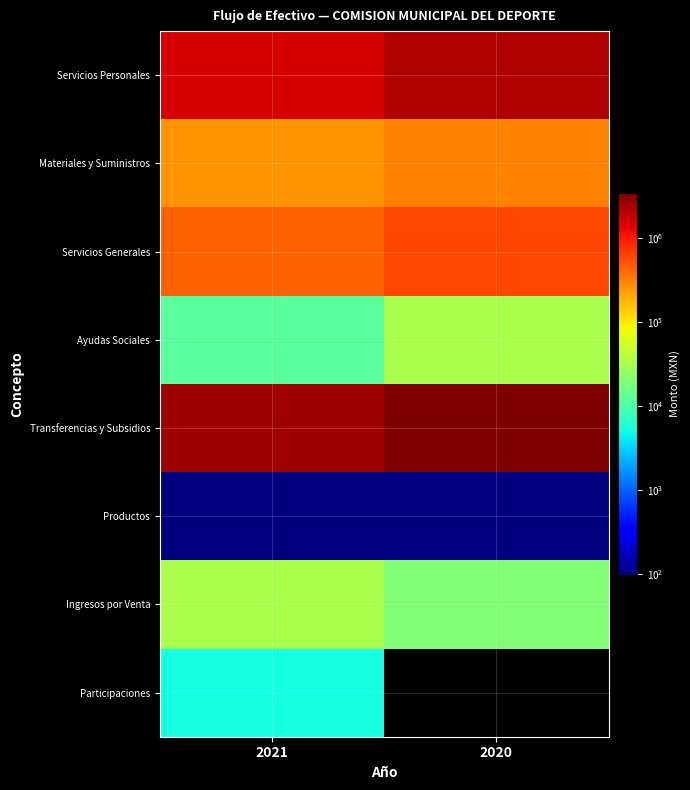

At which category does the chart reach its minimum across all series?

2020